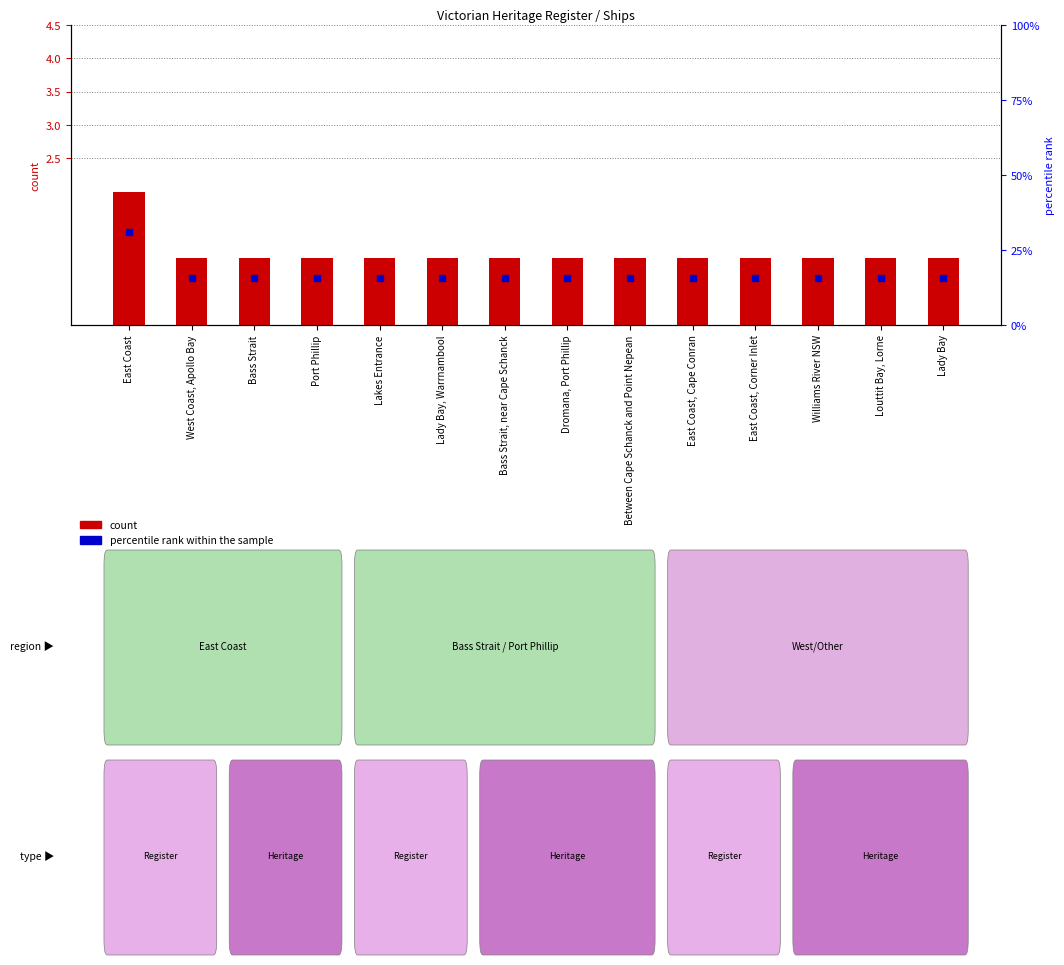

At which category is the sum across all series the highest?

East Coast